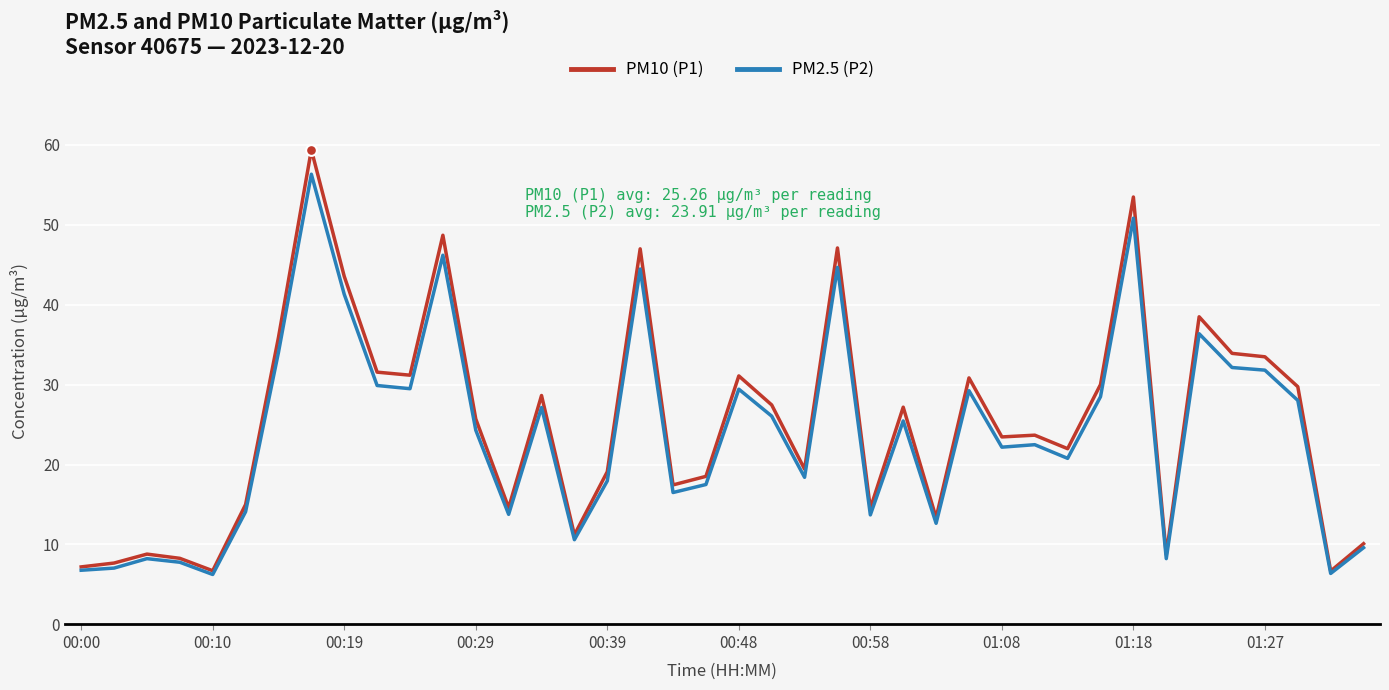

Which series has the largest total across all categories?

PM10 (P1)